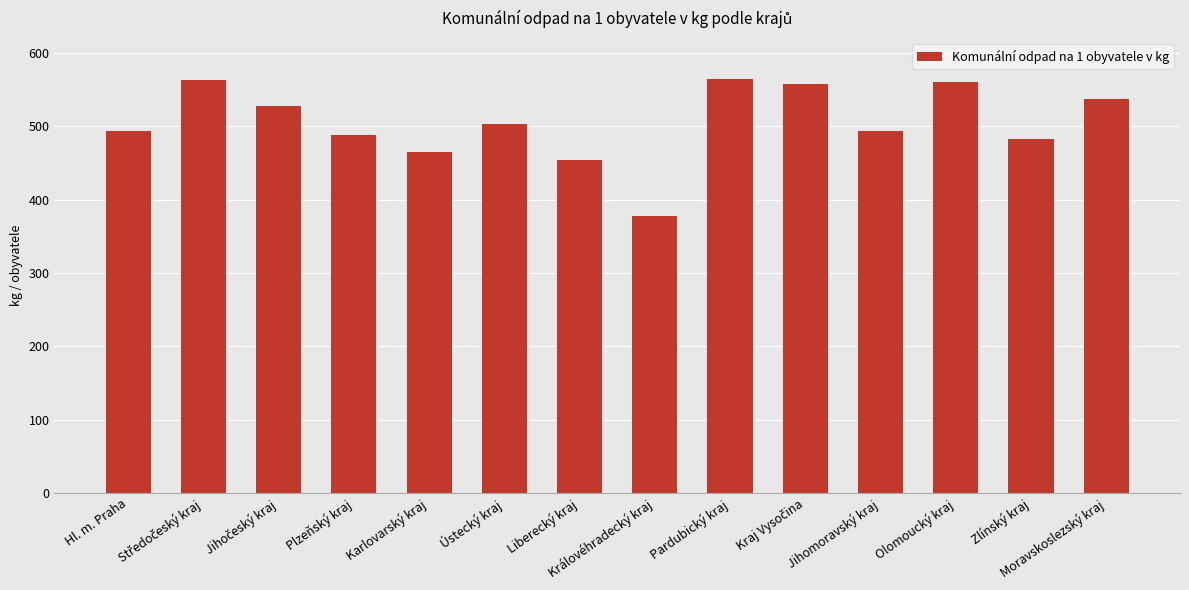

What is the value of the 1st bar from the left?

493.8